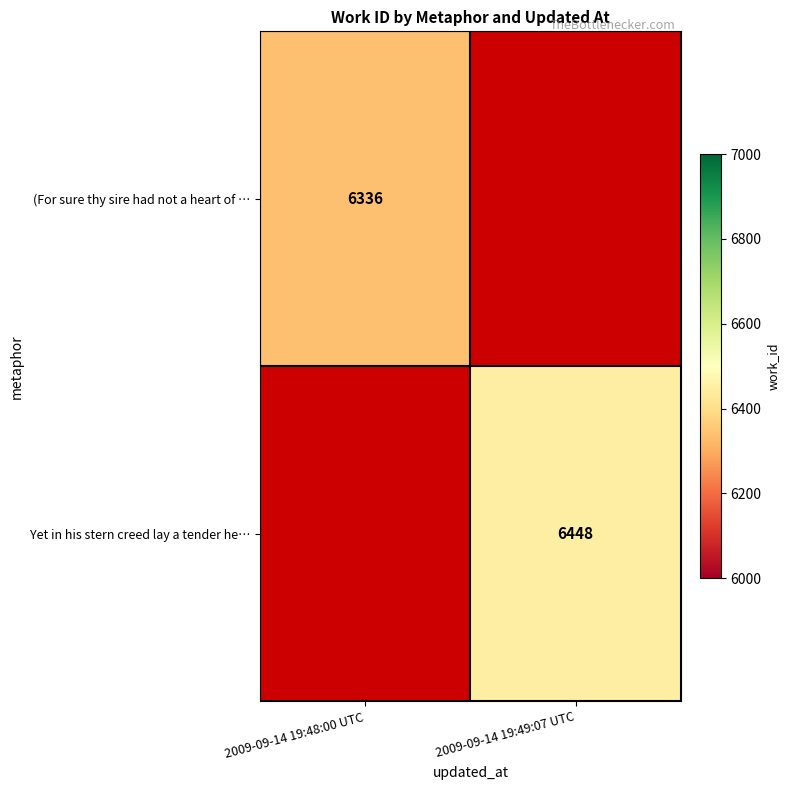

Is the value of Yet in his stern creed lay a tender he… at 2009-09-14 19:49:07 UTC greater than the value of (For sure thy sire had not a heart of … at 2009-09-14 19:48:00 UTC?

Yes